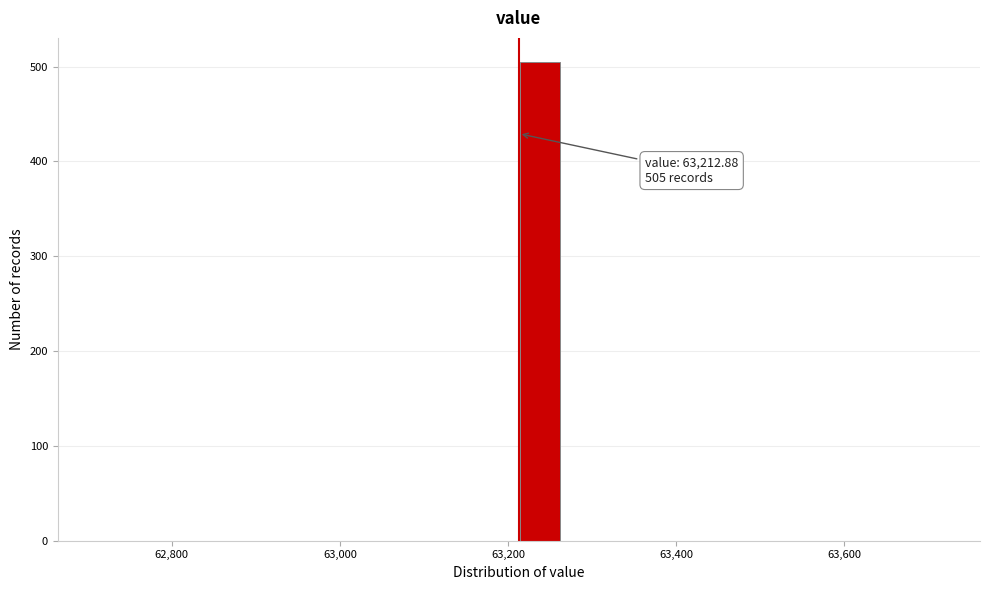

Read against the x-axis, roughly where is the centre of the tallest bar?

63240